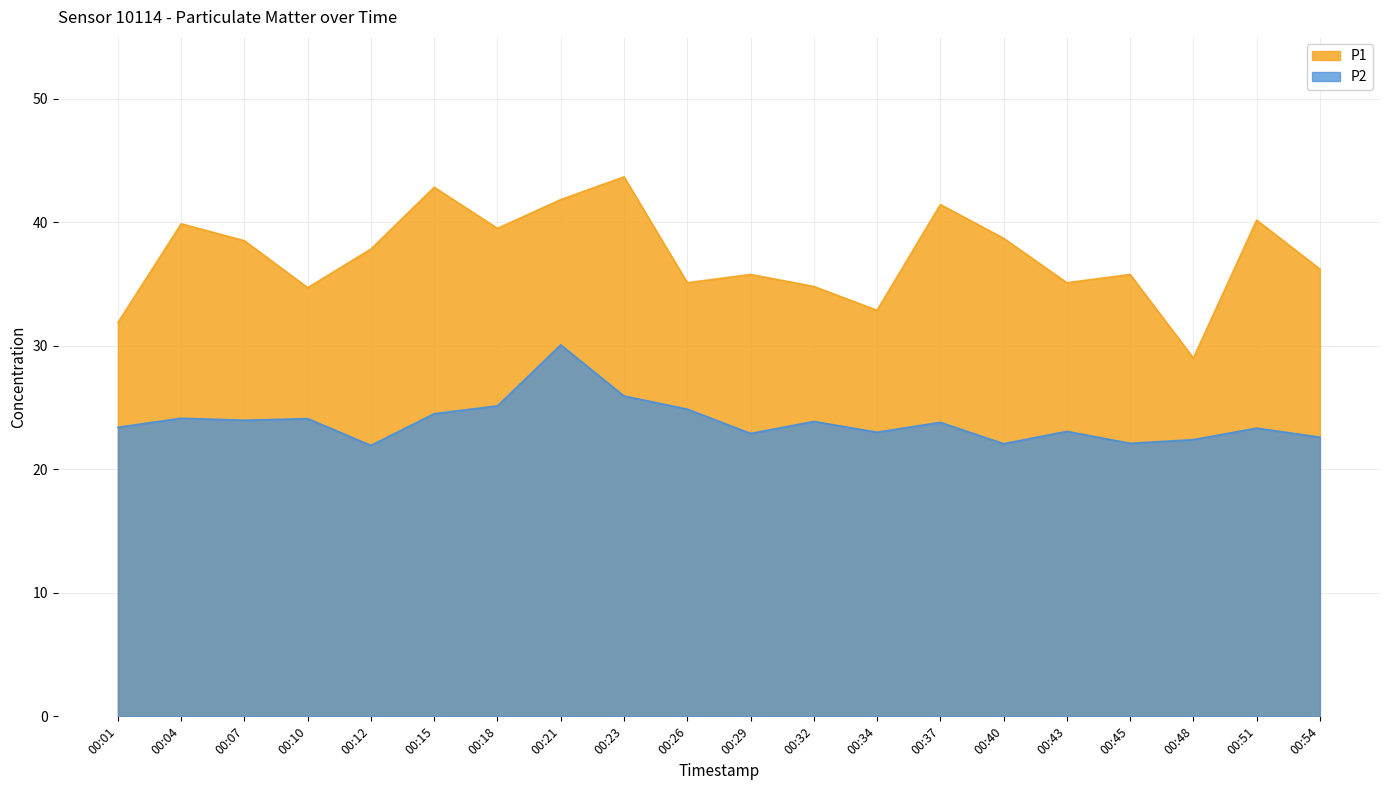

True or false: P1 and P2 cross at least once.

False